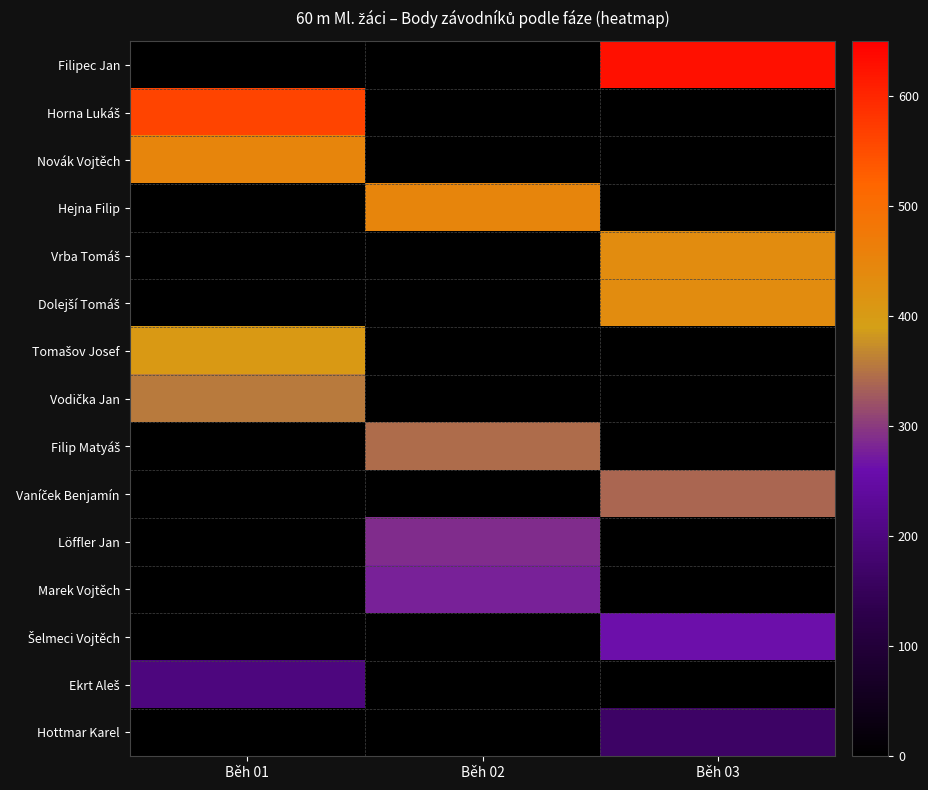

Which category has the lowest value across all series?

Běh 01